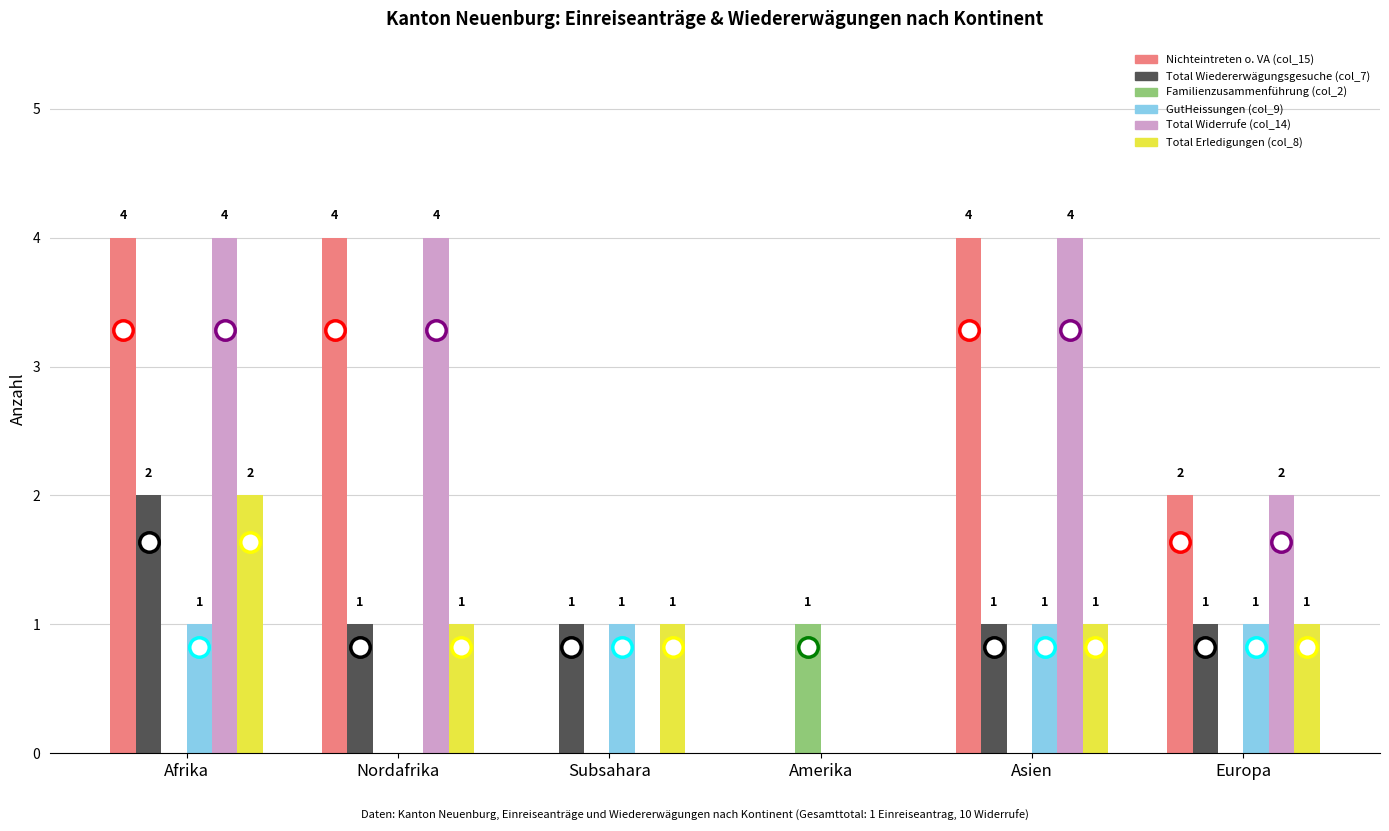

Read the Total Wiedererwägungsgesuche (col_7) value at Europa.

1